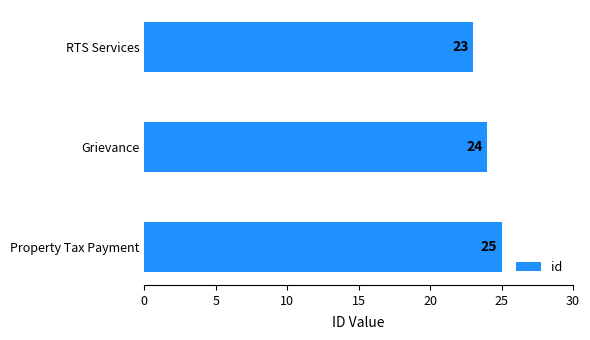

What is the ratio of the value at Grievance to the value at Property Tax Payment?

1.0